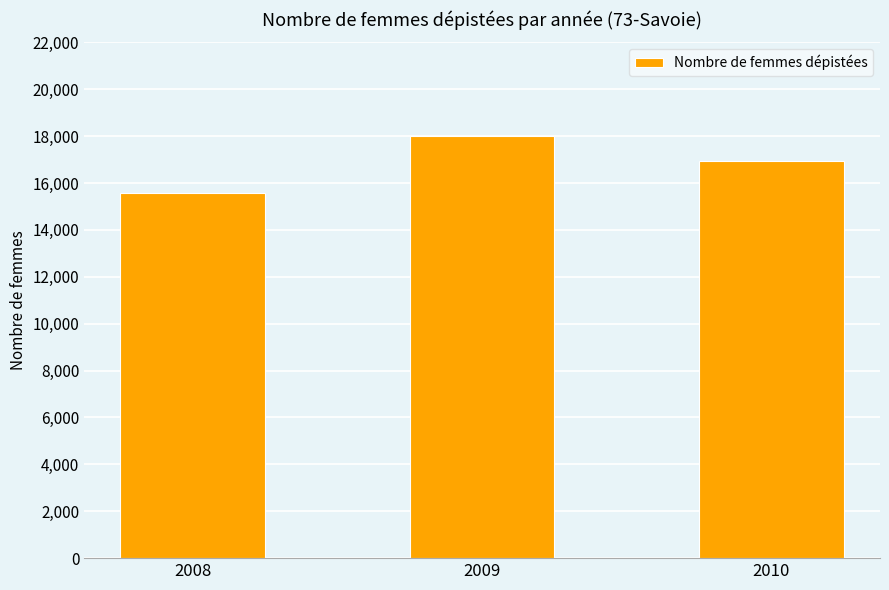

What is the minimum value shown in the chart?

15572